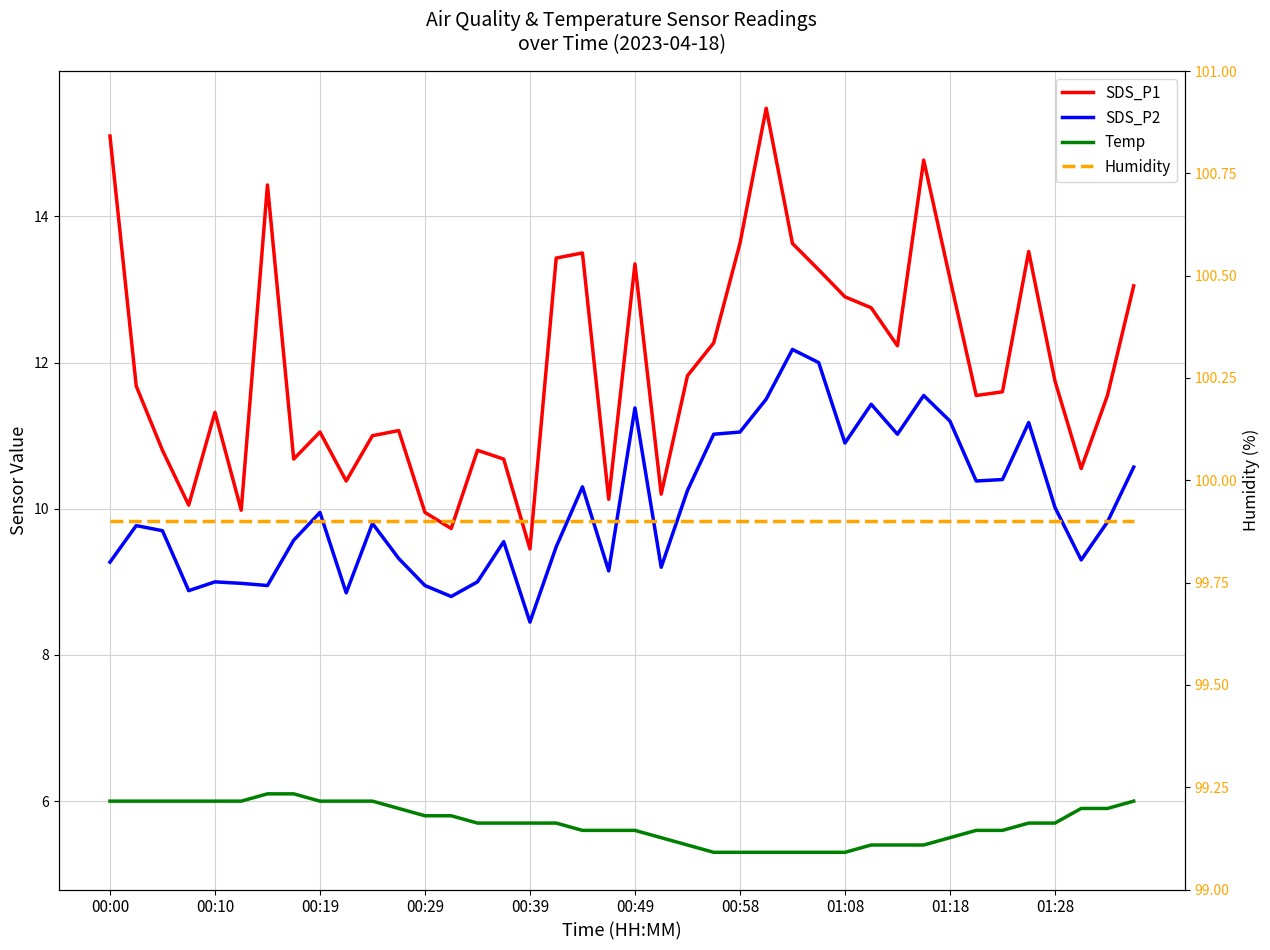

True or false: Humidity and SDS_P2 intersect in this chart.

False